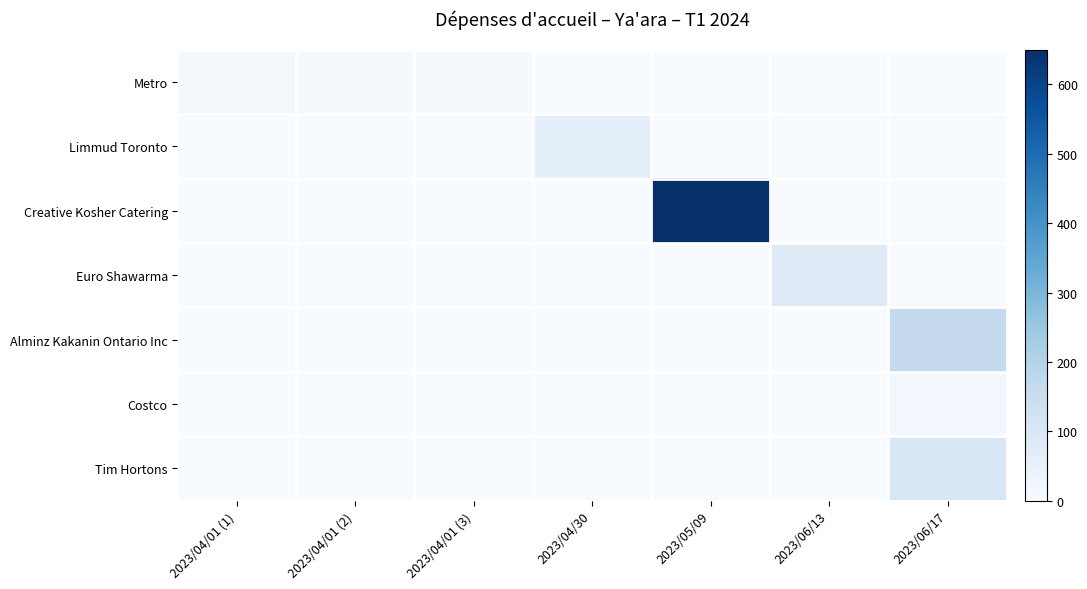

Which series has the largest range (max minus min)?

Creative Kosher Catering